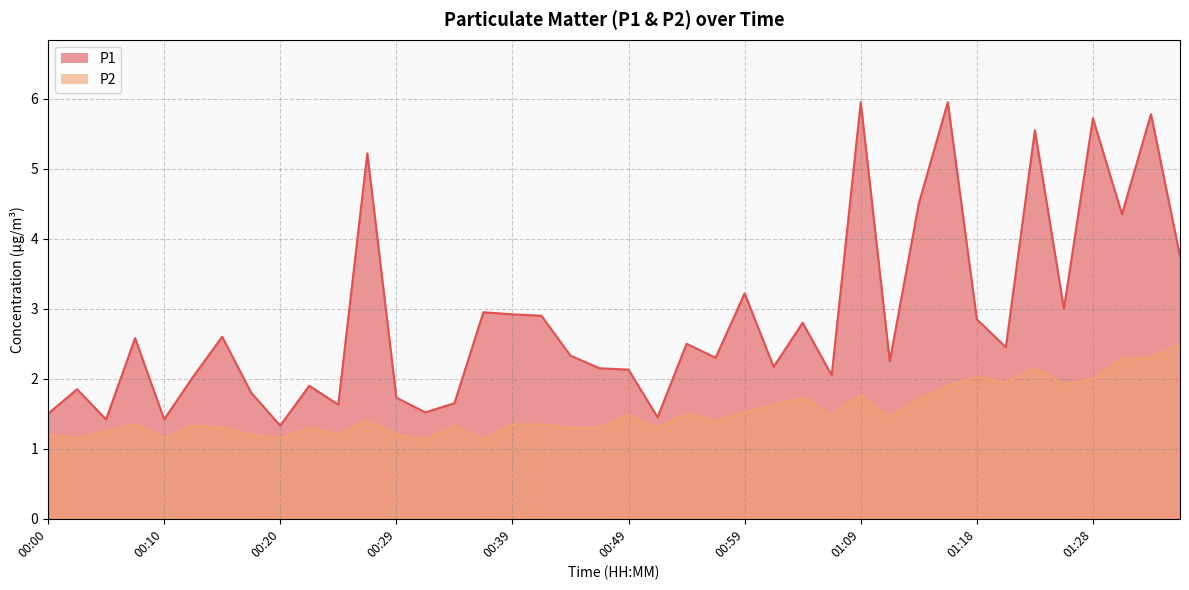

What is the minimum value shown in the chart?

1.1